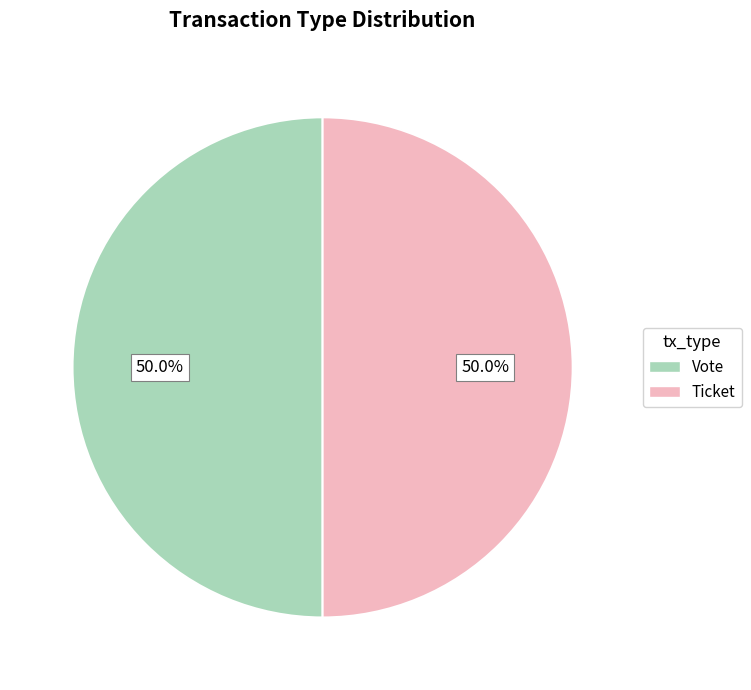

What percentage do Vote and Ticket together represent?

100.0%